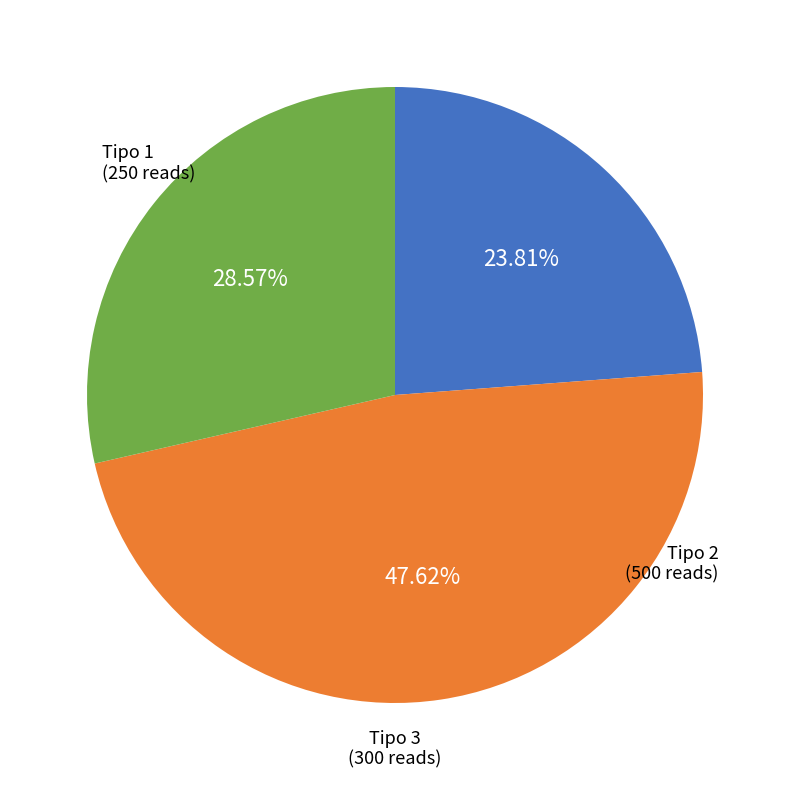

What is the ratio of the value at Tipo 3 to the value at Tipo 2?

0.6